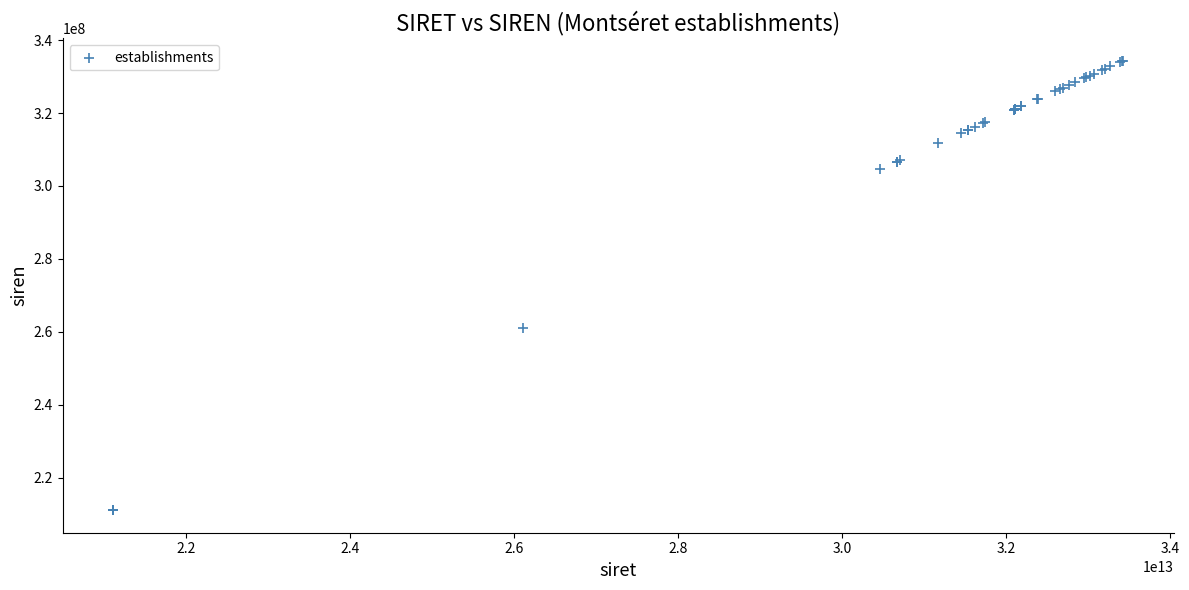

What Y value in the scatter plot is closest to 272714968?

261100929